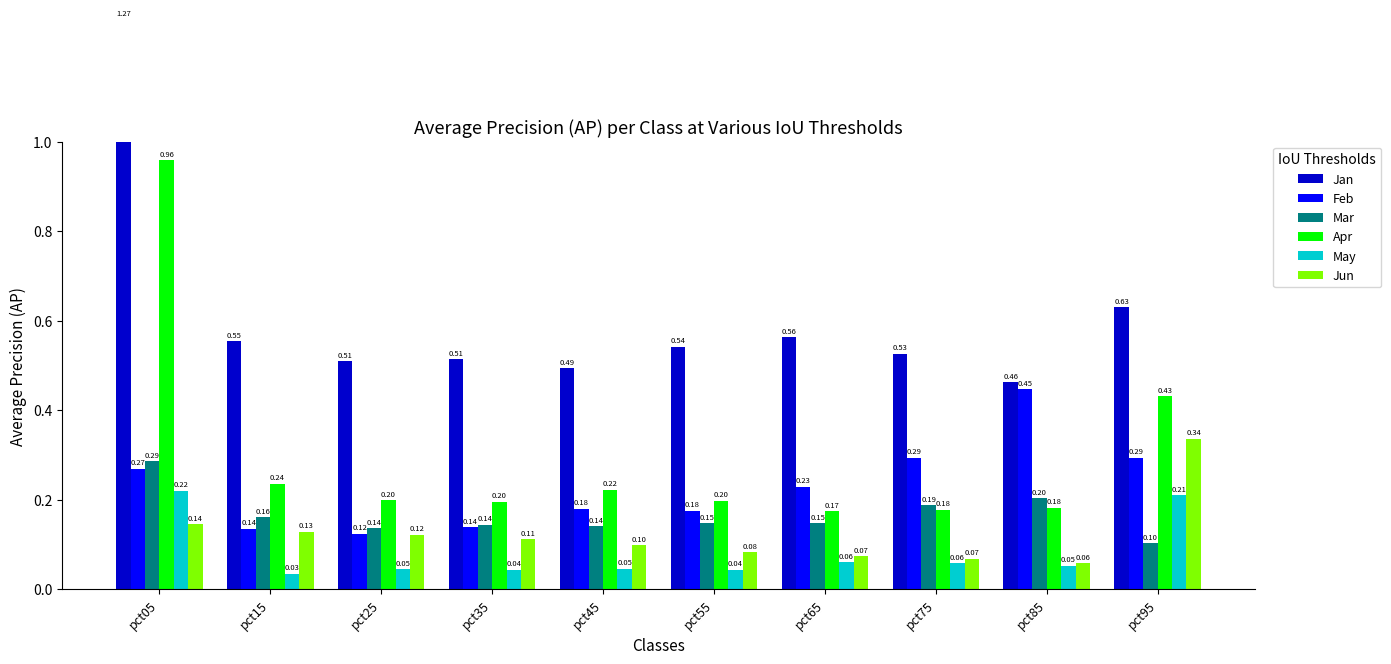

How many Jan values are between 0 and 1?

9